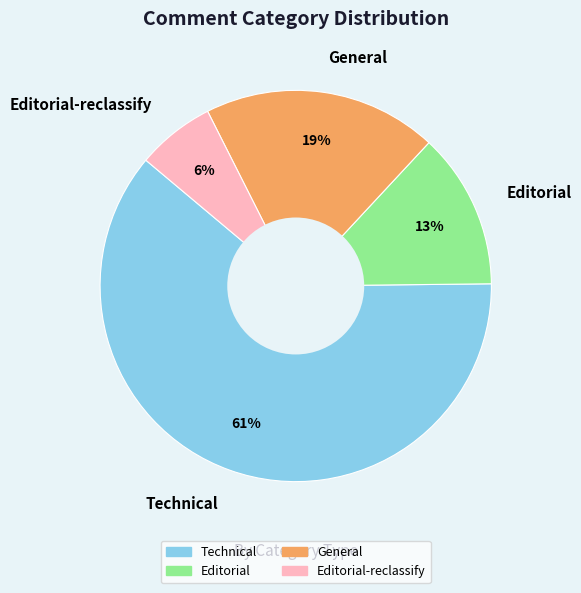

Which category accounts for the majority?

Technical